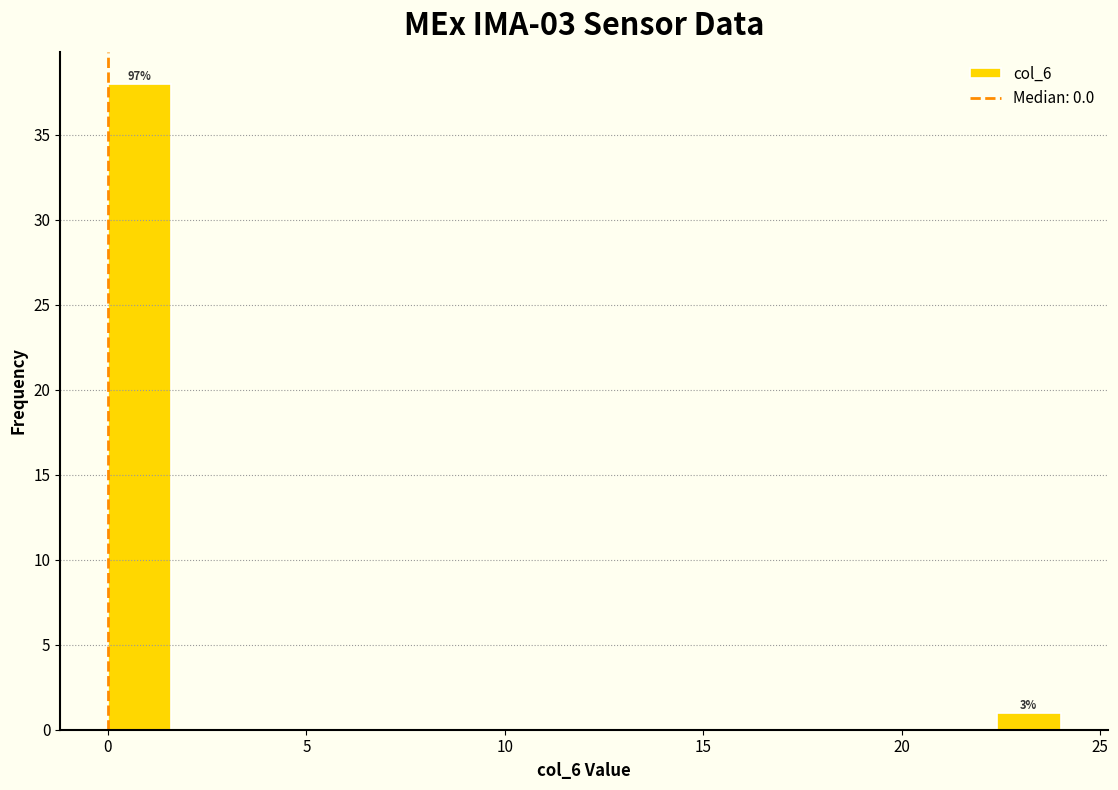

Read against the x-axis, roughly where is the centre of the tallest bar?

1.0